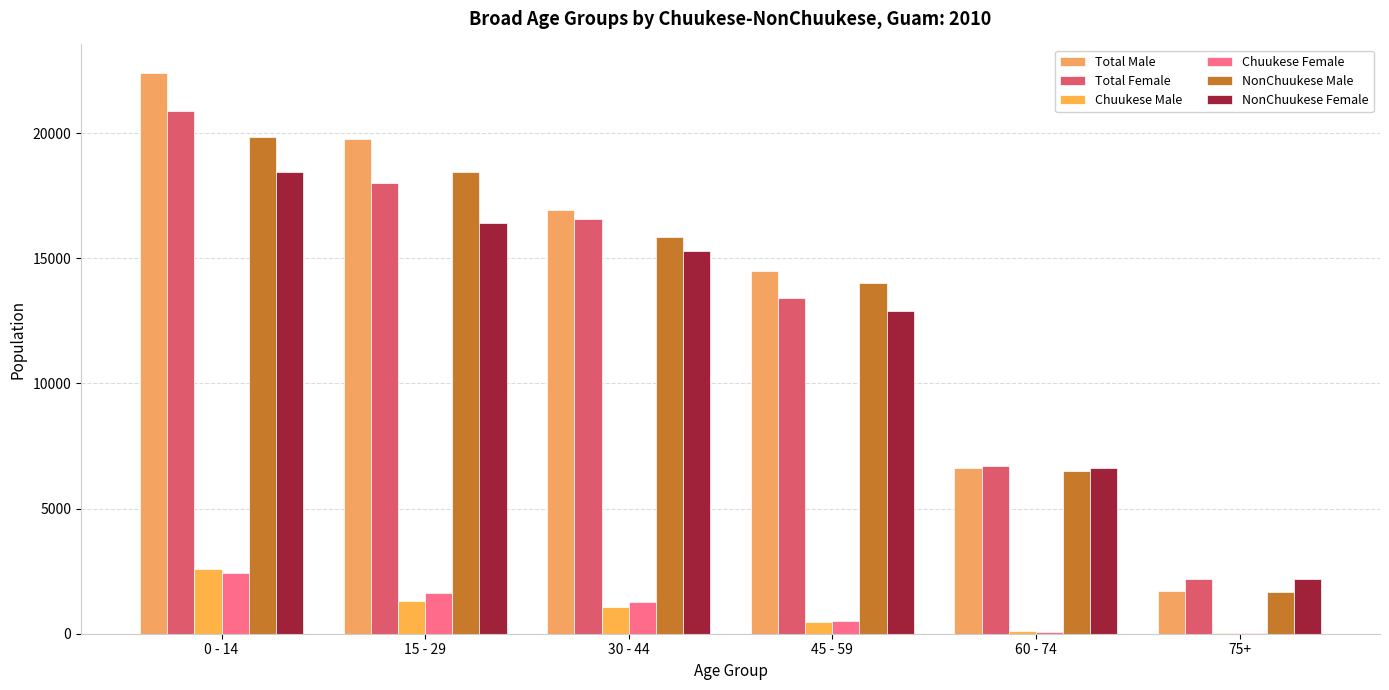

Is the value of Chuukese Male at 60 - 74 greater than the value of NonChuukese Male at 15 - 29?

No